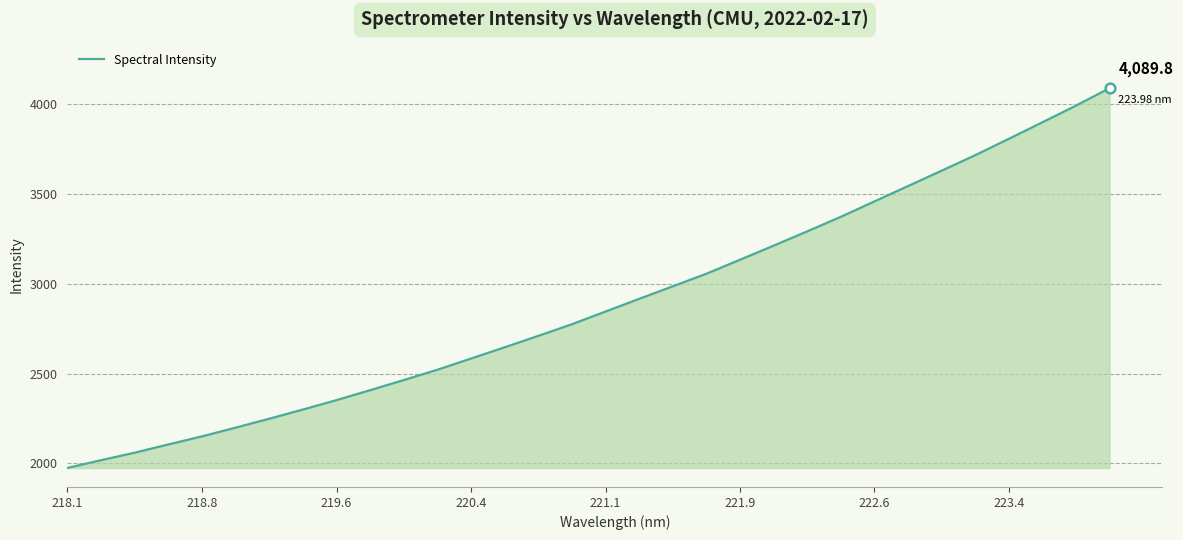

True or false: there are more than 0 points higher than both neighbors.

False